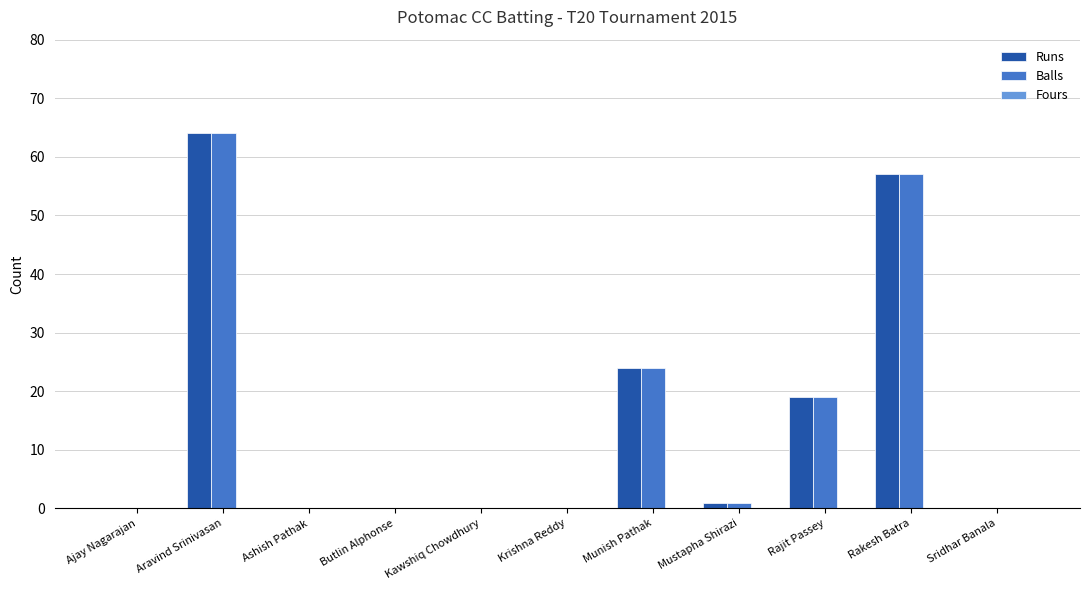

How many categories are shown in the chart?

11